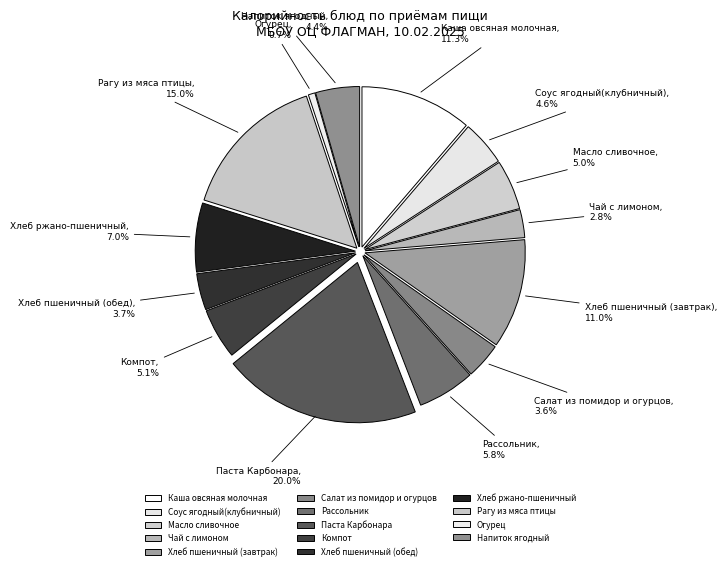

What is the largest slice in the pie chart?

Паста Карбонара